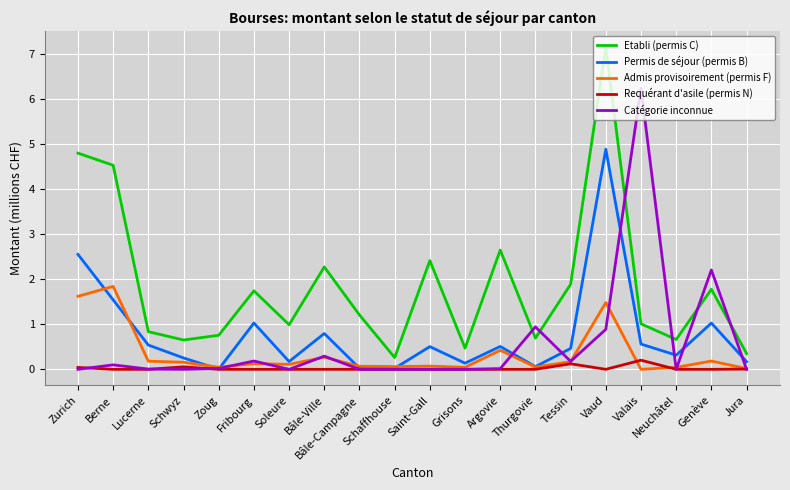

At which category does Permis de séjour (permis B) reach its first local valley?

Zoug